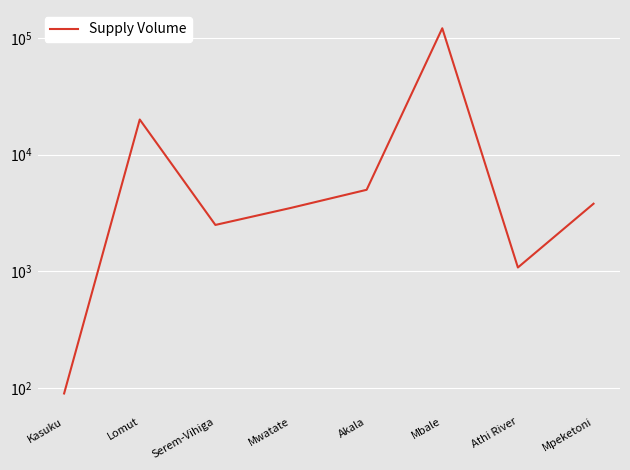

What is the maximum value shown in the chart?

121000